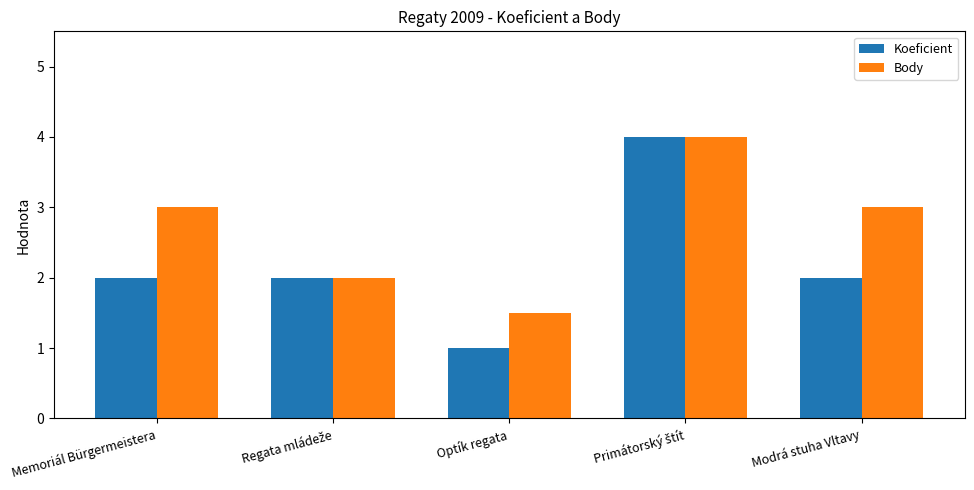

At which label does Koeficient reach its minimum?

Optík regata